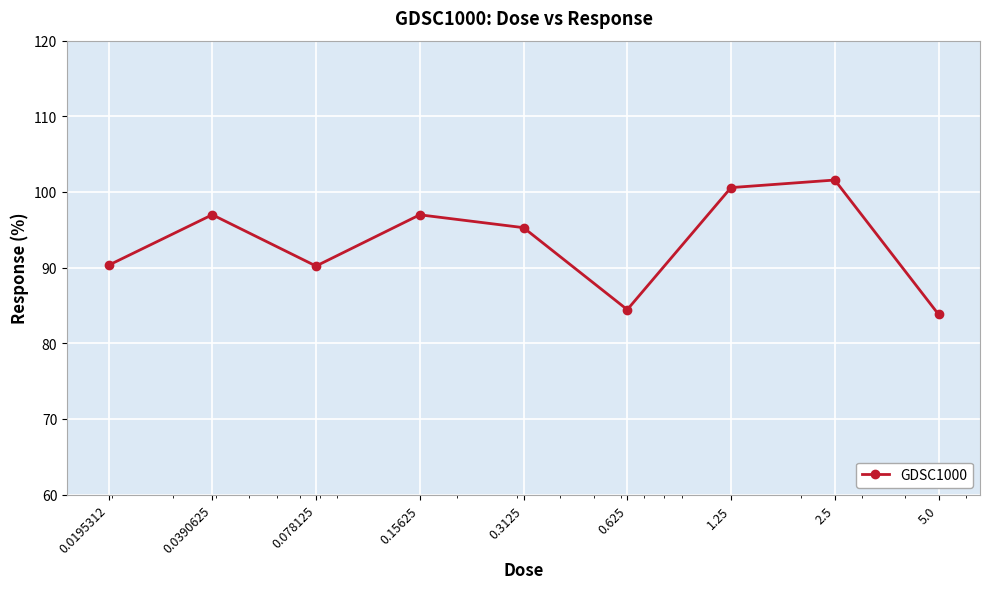

What is the value of the 3rd point from the left?

90.2